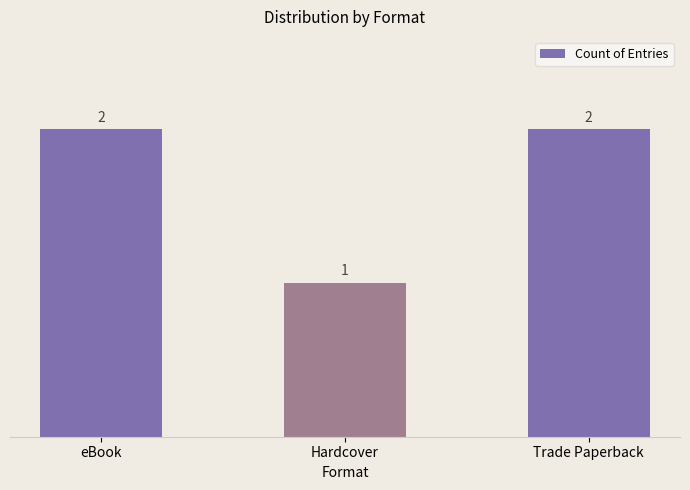

What is the value of the 3rd bar from the left?

2